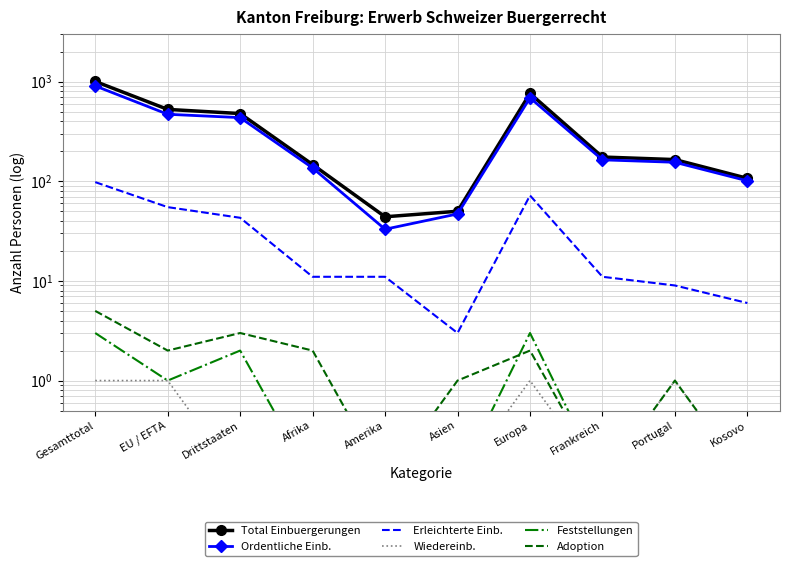

True or false: Wiedereinb. and Ordentliche Einb. cross at least once.

False